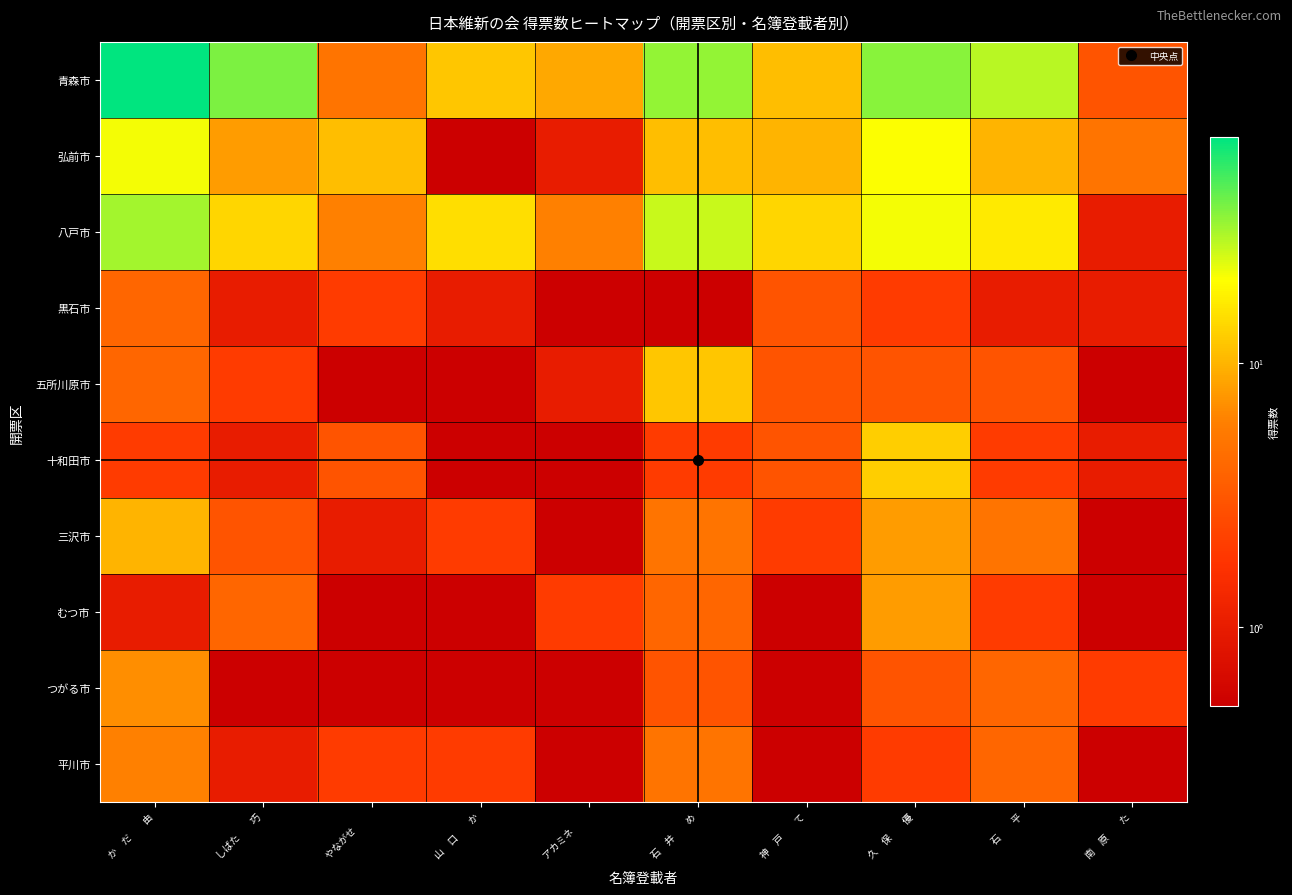

Reading left to right, what are all the values shown in this chart?

青森市: か　だ　　由=72.0	しばた　　巧=39.0	やながせ　　=5.0	山　口　　か=12.0	アカミネ　　=9.0	石　井　　め=35.0	神　戸　　て=11.0	久　保　　優=37.0	石　　平=29.0	南　原　　た=3.0
弘前市: か　だ　　由=22.0	しばた　　巧=8.0	やながせ　　=11.0	山　口　　か=0.0	アカミネ　　=1.0	石　井　　め=11.0	神　戸　　て=10.0	久　保　　優=21.0	石　　平=10.0	南　原　　た=5.0
八戸市: か　だ　　由=32.0	しばた　　巧=14.0	やながせ　　=6.0	山　口　　か=15.0	アカミネ　　=6.0	石　井　　め=27.0	神　戸　　て=14.0	久　保　　優=22.0	石　　平=17.0	南　原　　た=1.0
黒石市: か　だ　　由=4.0	しばた　　巧=1.0	やながせ　　=2.0	山　口　　か=1.0	アカミネ　　=0.0	石　井　　め=0.0	神　戸　　て=3.0	久　保　　優=2.0	石　　平=1.0	南　原　　た=1.0
五所川原市: か　だ　　由=4.0	しばた　　巧=2.0	やながせ　　=0.0	山　口　　か=0.0	アカミネ　　=1.0	石　井　　め=12.0	神　戸　　て=3.0	久　保　　優=3.0	石　　平=3.0	南　原　　た=0.0
十和田市: か　だ　　由=2.0	しばた　　巧=1.0	やながせ　　=3.0	山　口　　か=0.0	アカミネ　　=0.0	石　井　　め=2.0	神　戸　　て=3.0	久　保　　優=13.0	石　　平=2.0	南　原　　た=1.0
三沢市: か　だ　　由=10.0	しばた　　巧=3.0	やながせ　　=1.0	山　口　　か=2.0	アカミネ　　=0.0	石　井　　め=5.0	神　戸　　て=2.0	久　保　　優=8.0	石　　平=5.0	南　原　　た=0.0
むつ市: か　だ　　由=1.0	しばた　　巧=4.0	やながせ　　=0.0	山　口　　か=0.0	アカミネ　　=2.0	石　井　　め=4.0	神　戸　　て=0.0	久　保　　優=8.0	石　　平=2.0	南　原　　た=0.0
つがる市: か　だ　　由=7.0	しばた　　巧=0.0	やながせ　　=0.0	山　口　　か=0.0	アカミネ　　=0.0	石　井　　め=3.0	神　戸　　て=0.0	久　保　　優=3.0	石　　平=4.0	南　原　　た=2.0
平川市: か　だ　　由=6.0	しばた　　巧=1.0	やながせ　　=2.0	山　口　　か=2.0	アカミネ　　=0.0	石　井　　め=5.0	神　戸　　て=0.0	久　保　　優=2.0	石　　平=4.0	南　原　　た=0.0